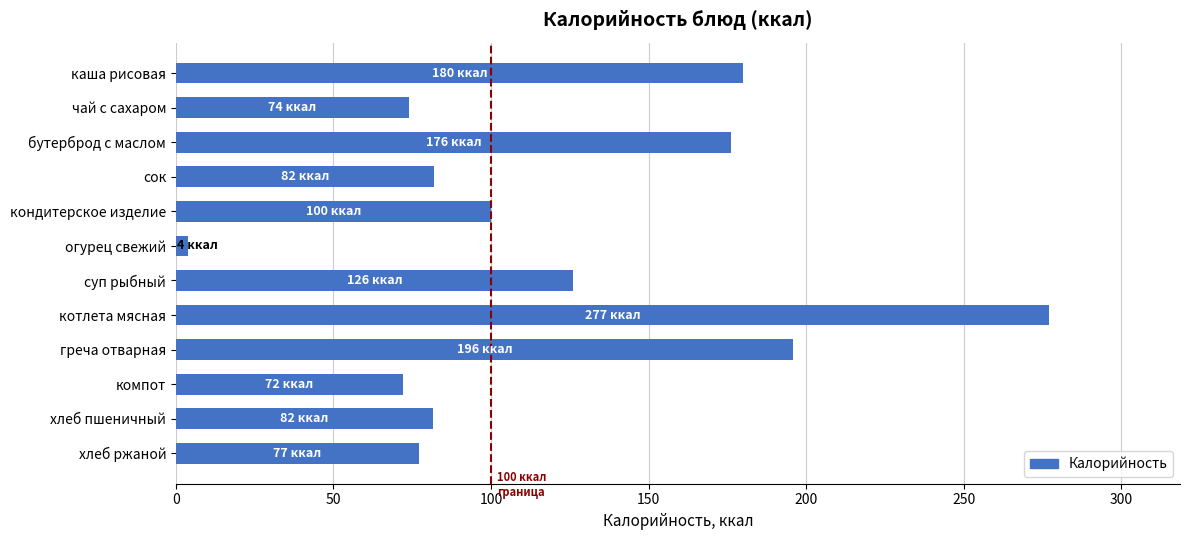

Where is the data nearest to the value 140?

суп рыбный